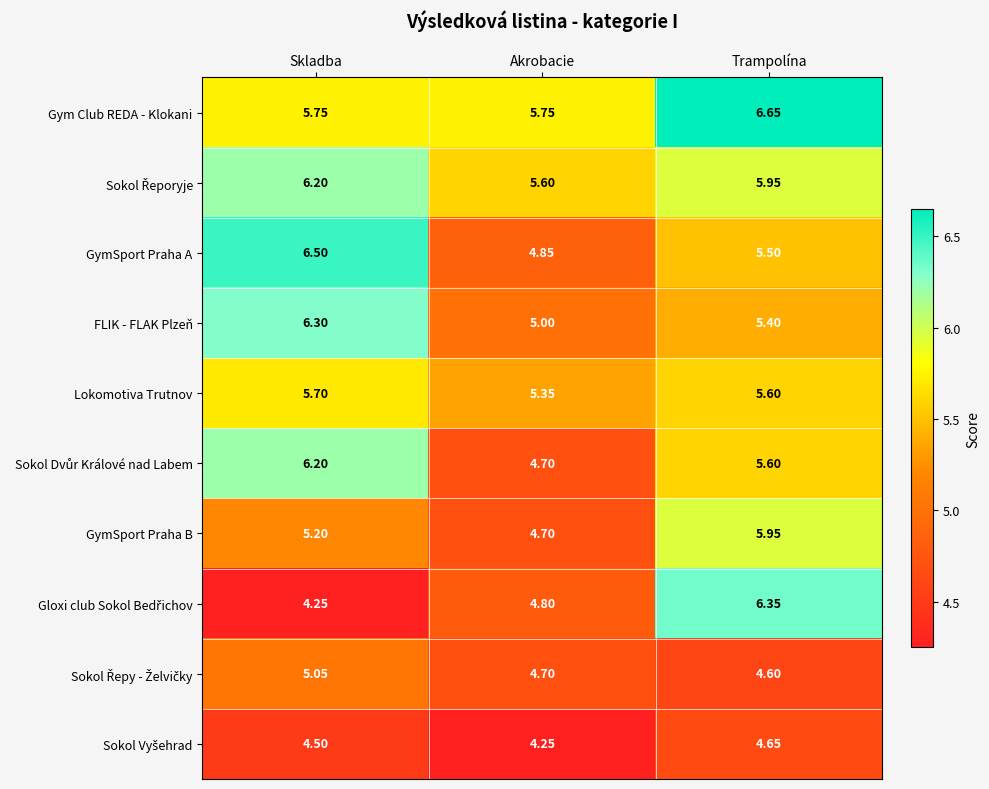

Which series changed the most between Skladba and Akrobacie?

GymSport Praha A